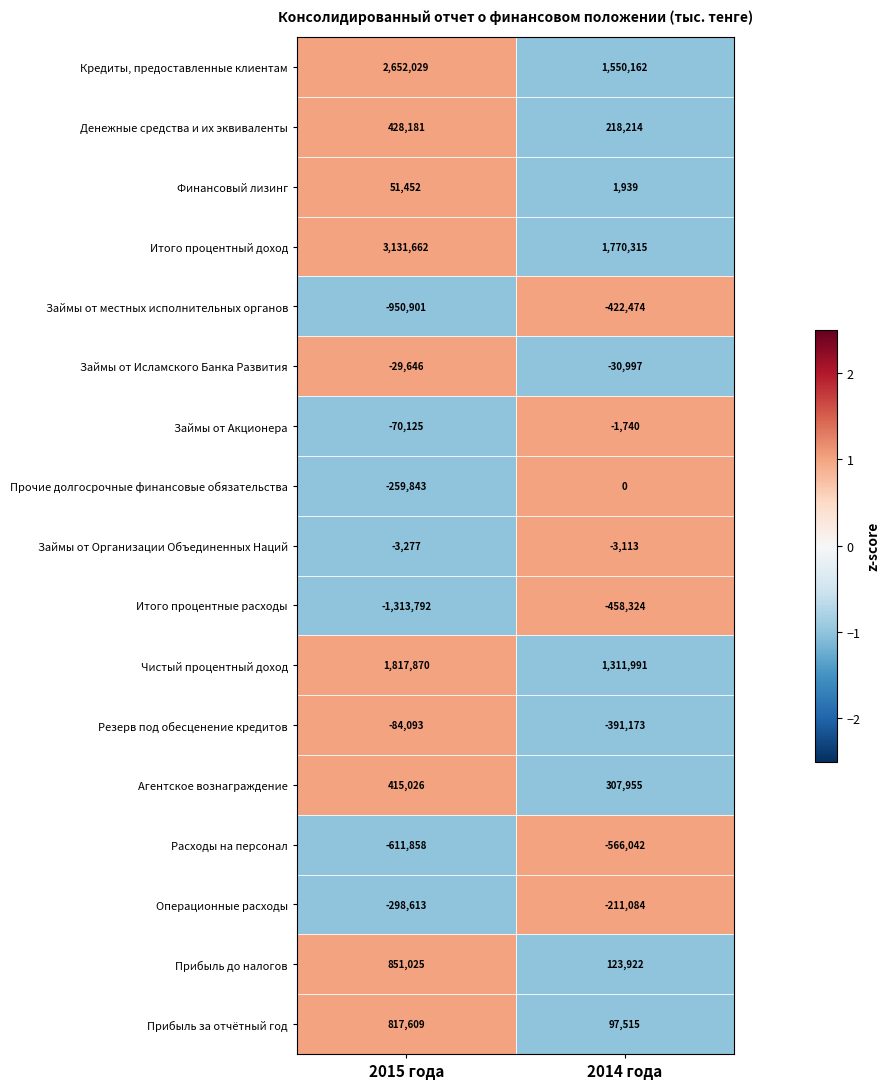

Rank the series at 2015 года from lowest to highest value.

Итого процентные расходы, Займы от местных исполнительных органов, Расходы на персонал, Операционные расходы, Прочие долгосрочные финансовые обязательства, Резерв под обесценение кредитов, Займы от Акционера, Займы от Исламского Банка Развития, Займы от Организации Объединенных Наций, Финансовый лизинг, Агентское вознаграждение, Денежные средства и их эквиваленты, Прибыль за отчётный год, Прибыль до налогов, Чистый процентный доход, Кредиты, предоставленные клиентам, Итого процентный доход